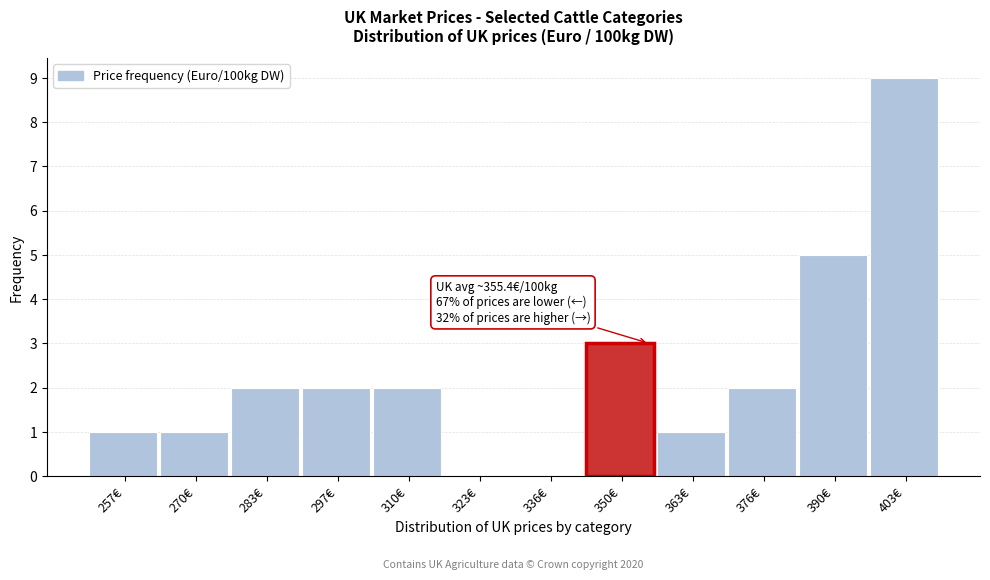

Over which range of the x-axis is the bar tallest?

396 to 410